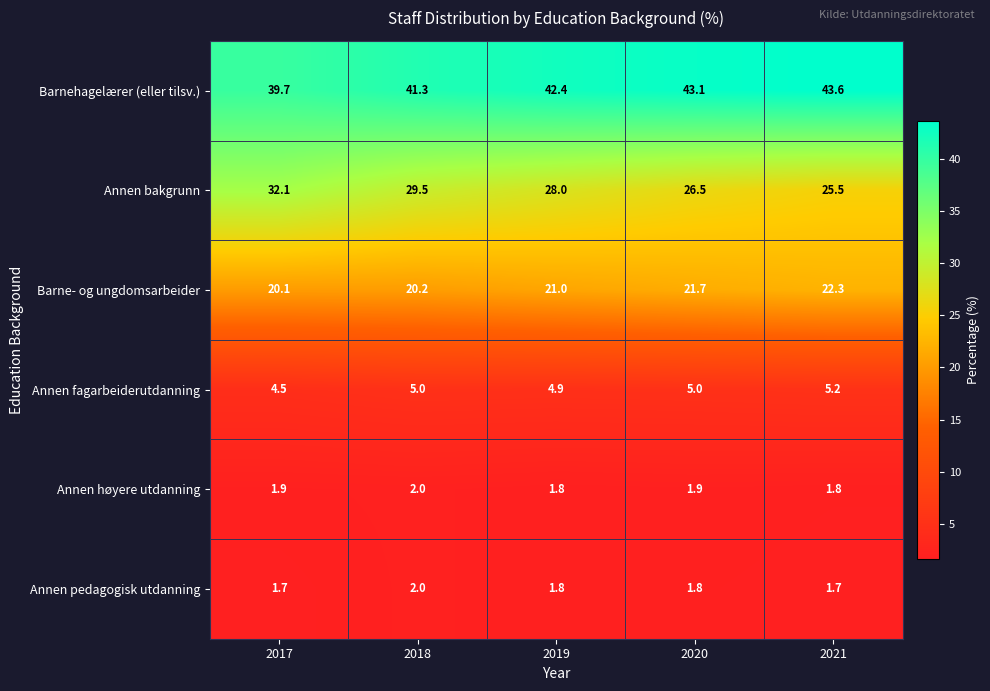

Count the Annen høyere utdanning values in the range 1 to 2.

5